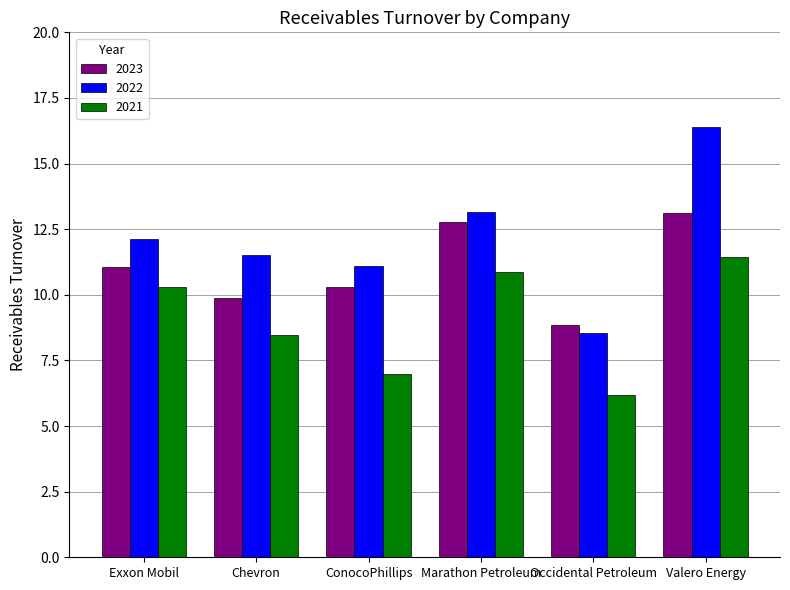

Does the chart contain any negative values?

No